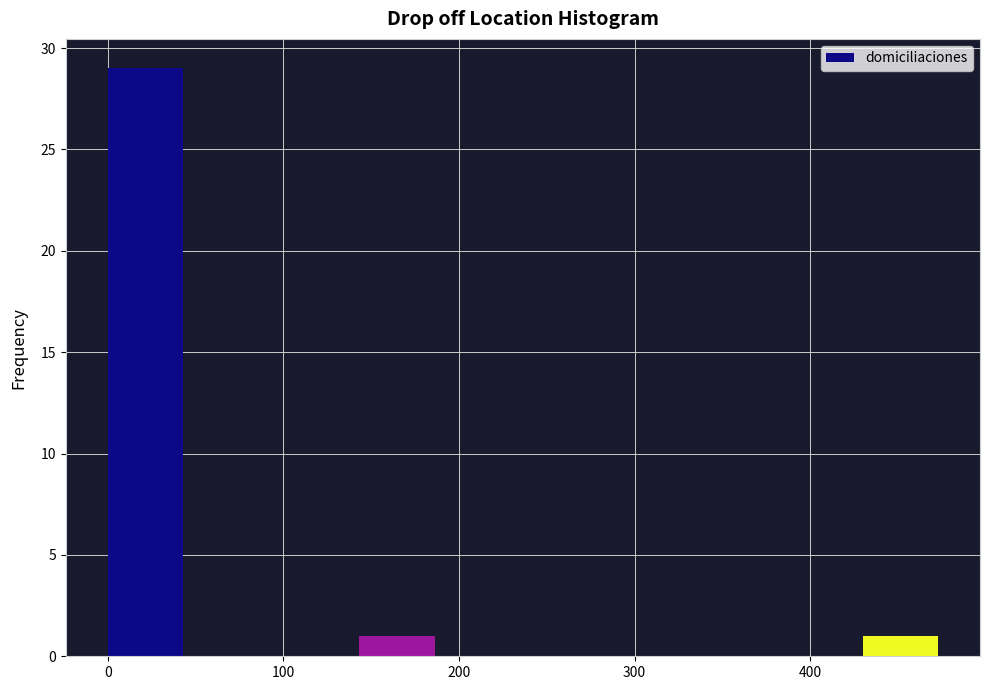

Reading left to right, transcribe this chart: for each bar, give the range it covers on the x-axis and its height. Neither the bar edges nor the heights are printed on the chart, so give them approximately, as read against the axes.

0 to 50: 29
50 to 100: 0
100 to 140: 0
140 to 190: 1
190 to 240: 0
240 to 290: 0
290 to 330: 0
330 to 380: 0
380 to 430: 0
430 to 480: 1